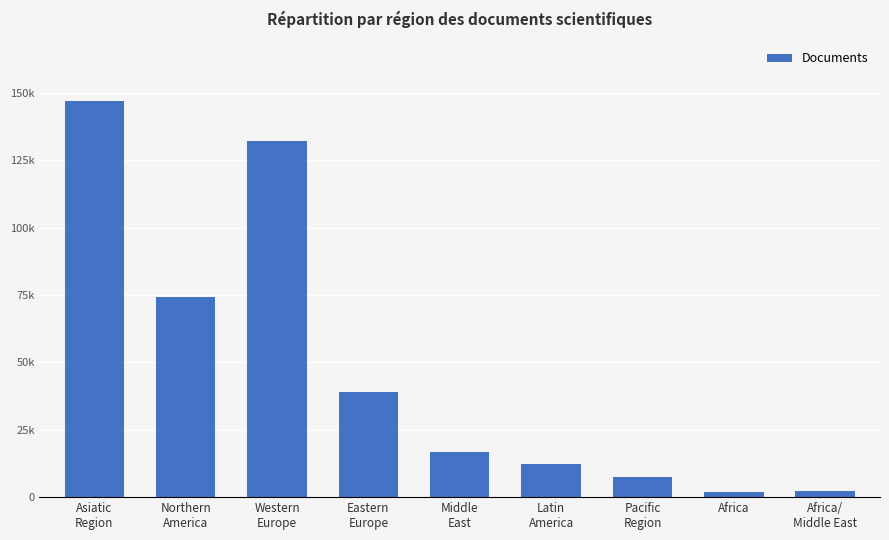

List the labels in order of value, largest first.

Asiatic
Region, Western
Europe, Northern
America, Eastern
Europe, Middle
East, Latin
America, Pacific
Region, Africa/
Middle East, Africa